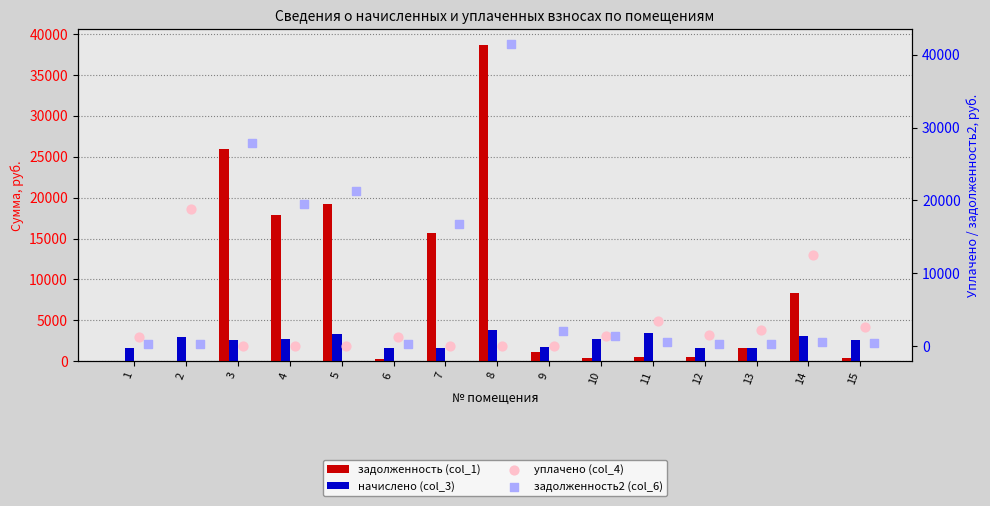

What is the total value across all series at 6?

3416.3